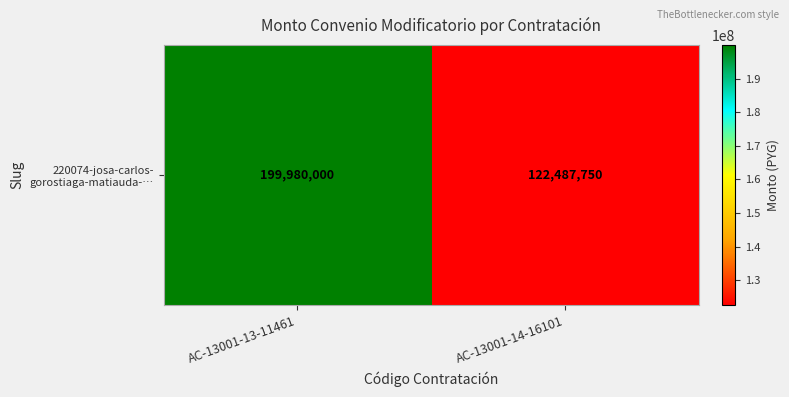

Reading left to right, extract all data points from this chart.

AC-13001-13-11461=199980000	AC-13001-14-16101=122487750